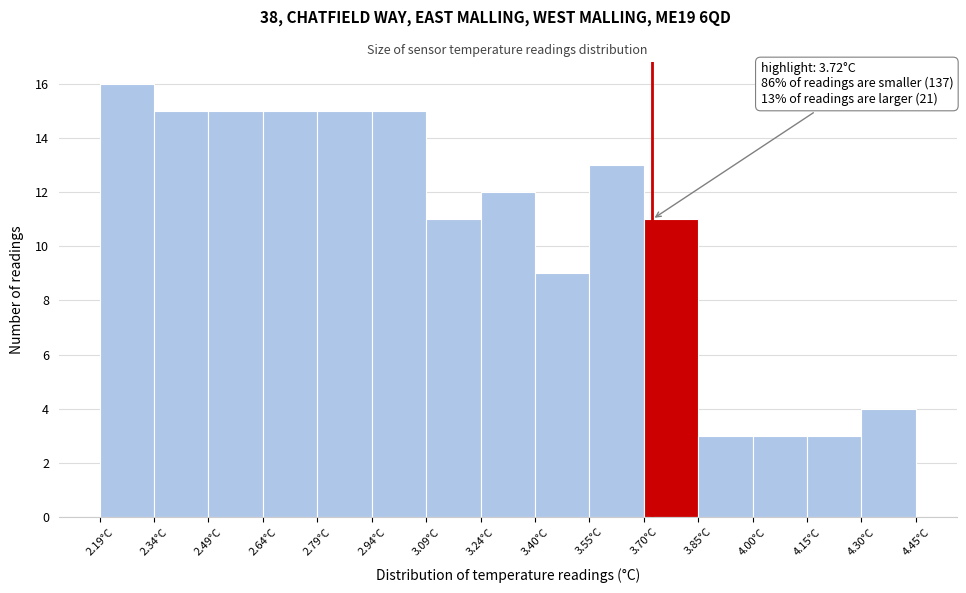

Over which range of the x-axis is the bar tallest?

2.20 to 2.34